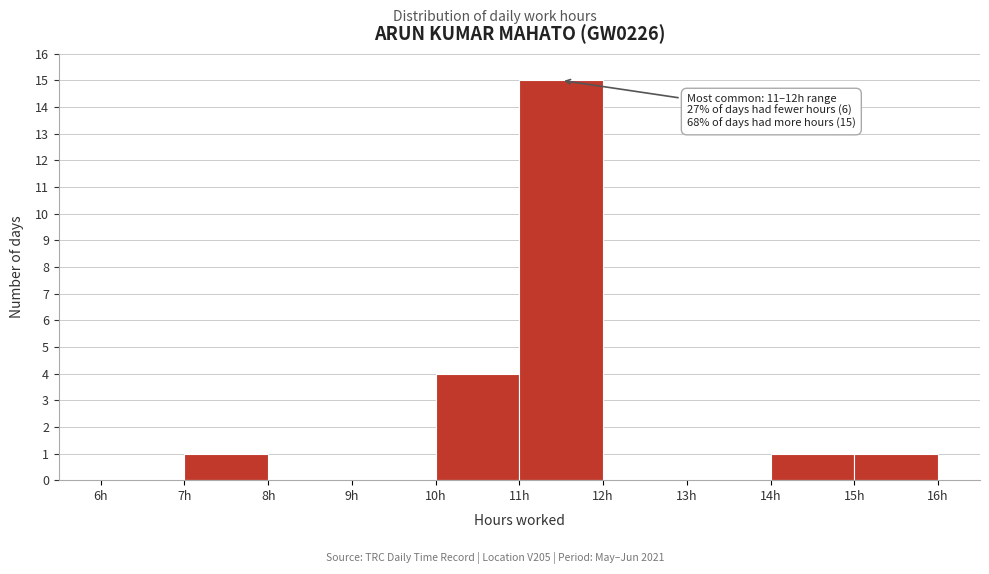

Which range on the x-axis has the tallest bar?

11 to 12